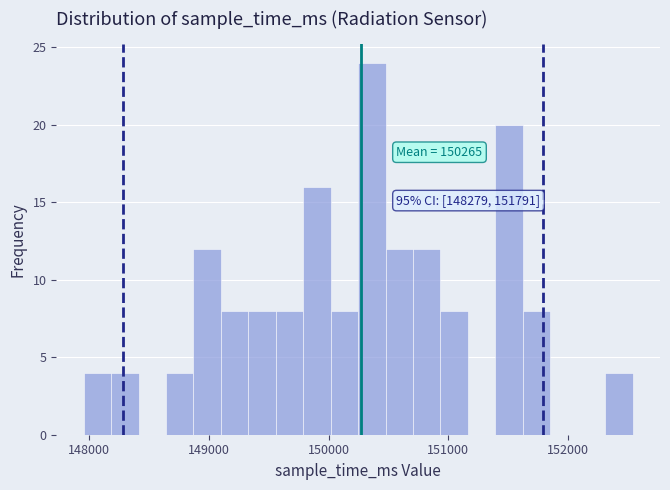

Read against the x-axis, roughly where is the centre of the tallest bar?

150400